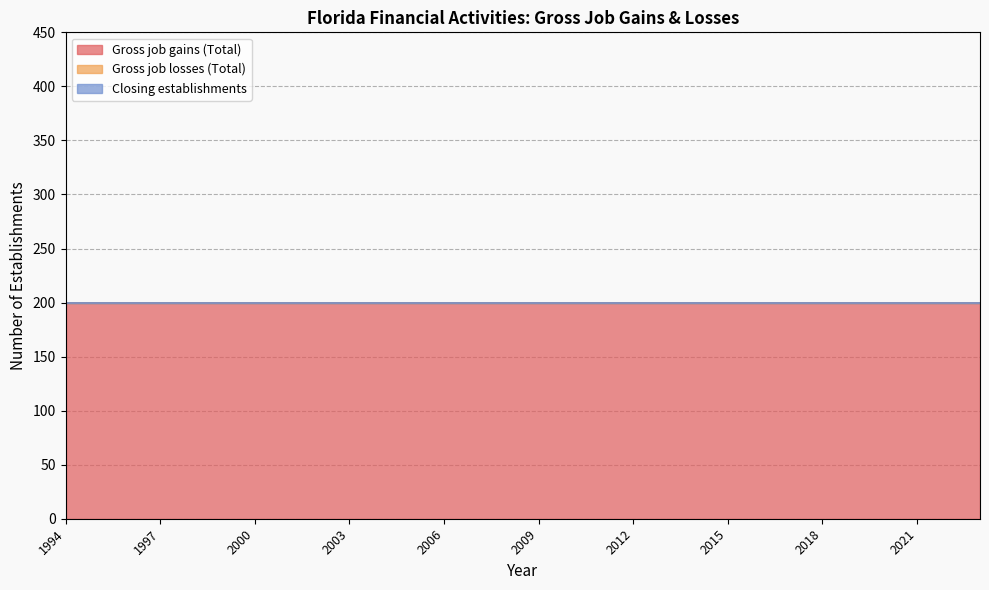

Rank the categories by Gross job gains (Total) value from highest to lowest.

1994, 1995, 1996, 1997, 1998, 1999, 2000, 2001, 2002, 2003, 2004, 2005, 2006, 2007, 2008, 2009, 2010, 2011, 2012, 2013, 2014, 2015, 2016, 2017, 2018, 2019, 2020, 2021, 2022, 2023